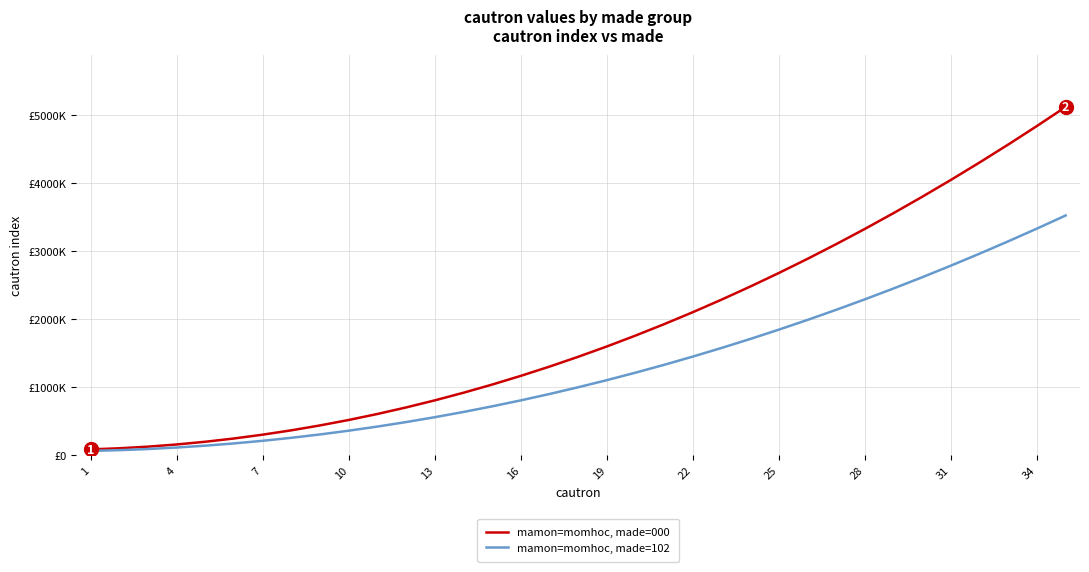

True or false: mamon=momhoc, made=102 and mamon=momhoc, made=000 cross at least once.

False